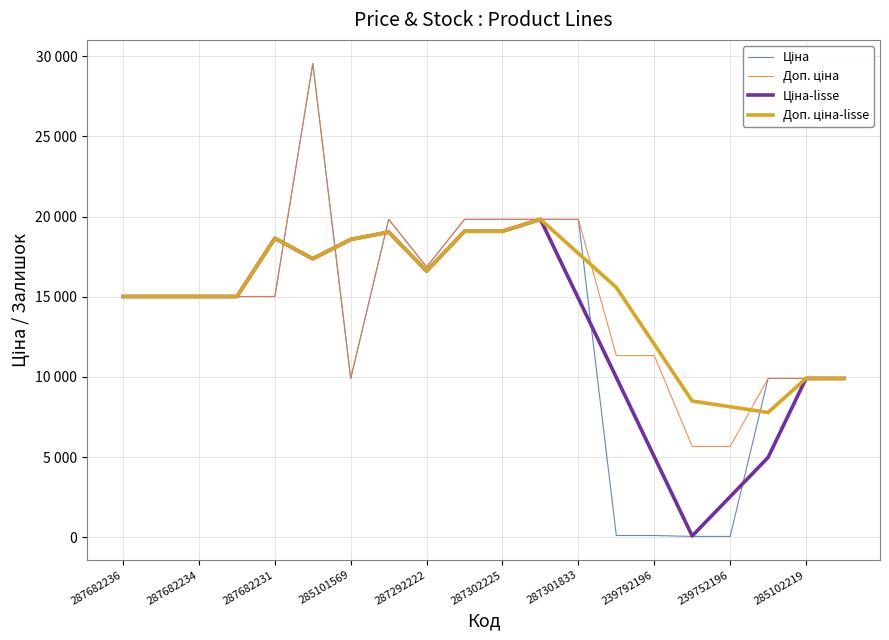

How many interior local peaks does the Доп. ціна series have?

2